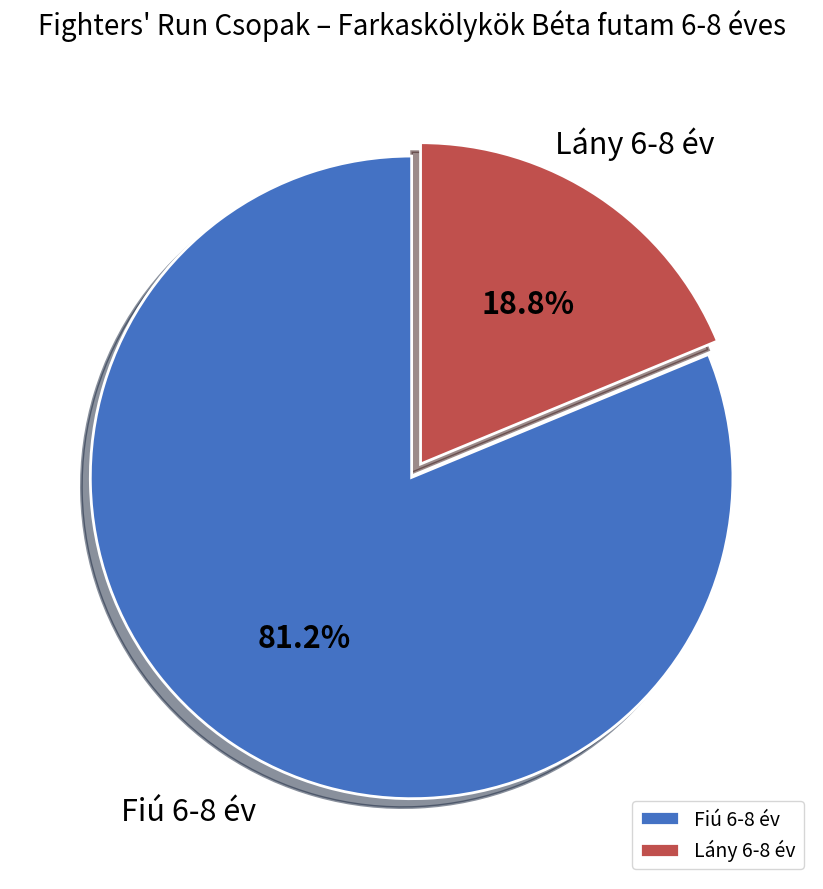

Which has a higher value, Lány 6-8 év or Fiú 6-8 év?

Fiú 6-8 év